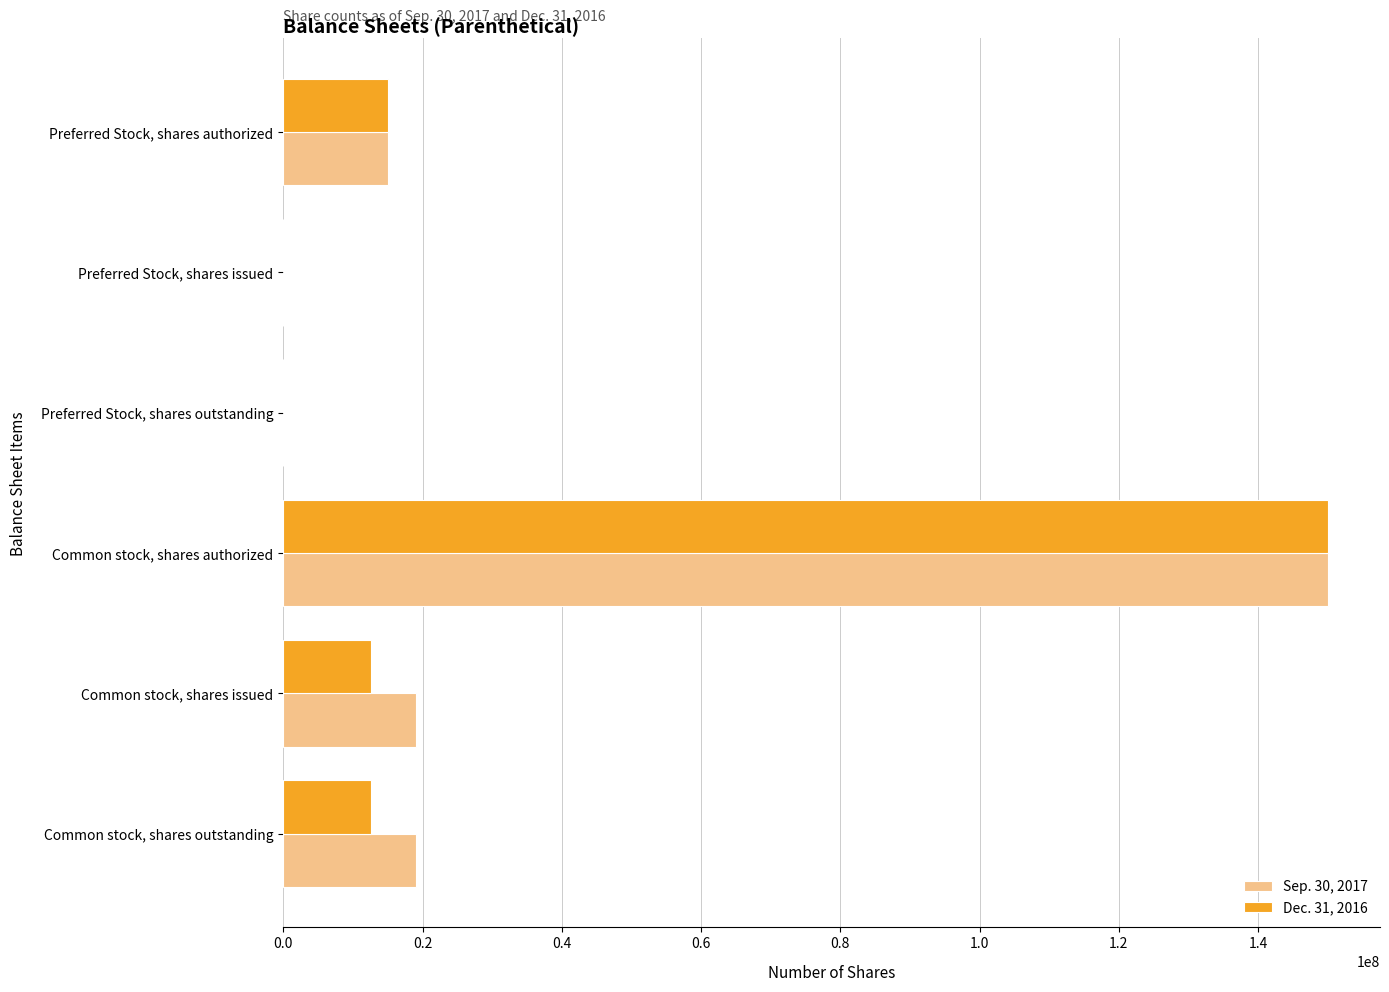

Is it true that Sep. 30, 2017 equals 33298505 at Common stock, shares outstanding?

False